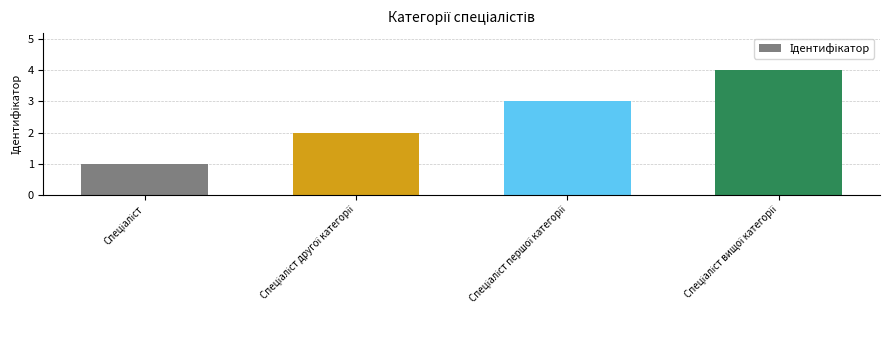

What is the smallest value displayed?

1